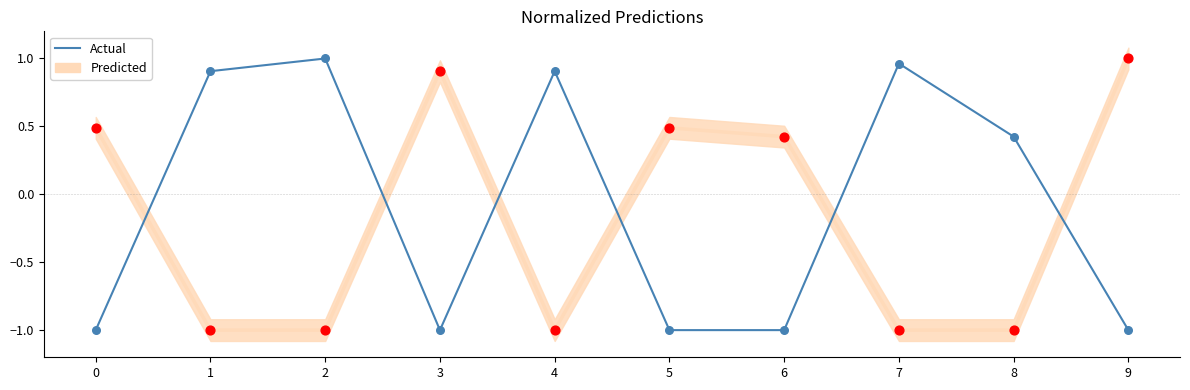

Which series has the largest Y range (max minus min)?

Actual